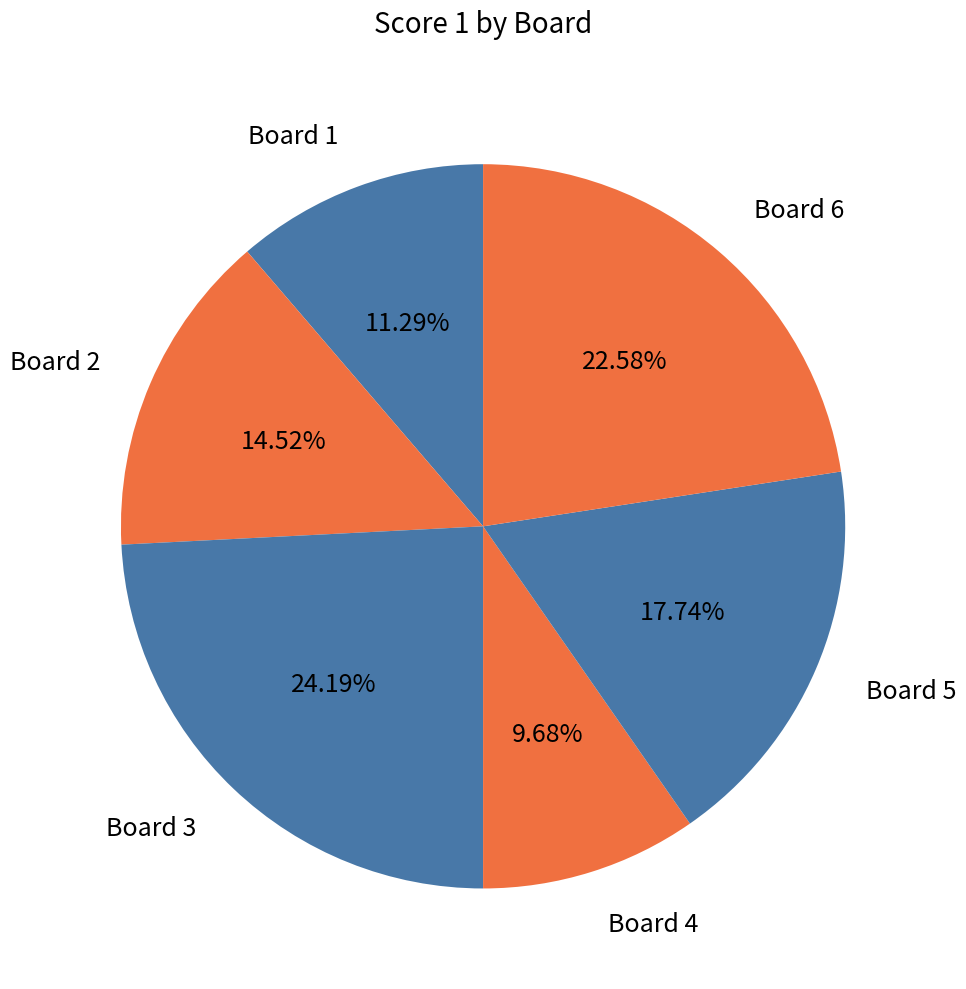

Which category has the smallest portion of the pie?

Board 4